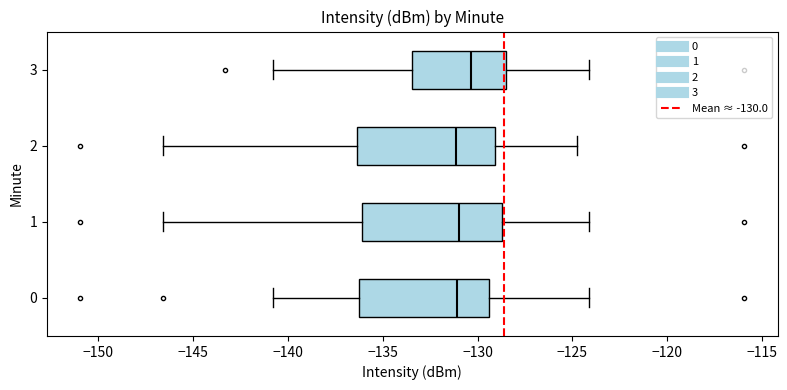

Reading bottom to top, read every box against the x-axis: the position of its median line, the range the box covers, and the ends of its whiskers. The values are not printed on the chart, so give them approximately, as read against the axis.

0: median -131.0, box -136.0 to -129.5, whiskers -141.0 to -124.0
1: median -131.0, box -136.0 to -128.5, whiskers -146.5 to -124.0
2: median -131.0, box -136.5 to -129.0, whiskers -146.5 to -125.0
3: median -130.5, box -133.5 to -128.5, whiskers -141.0 to -124.0